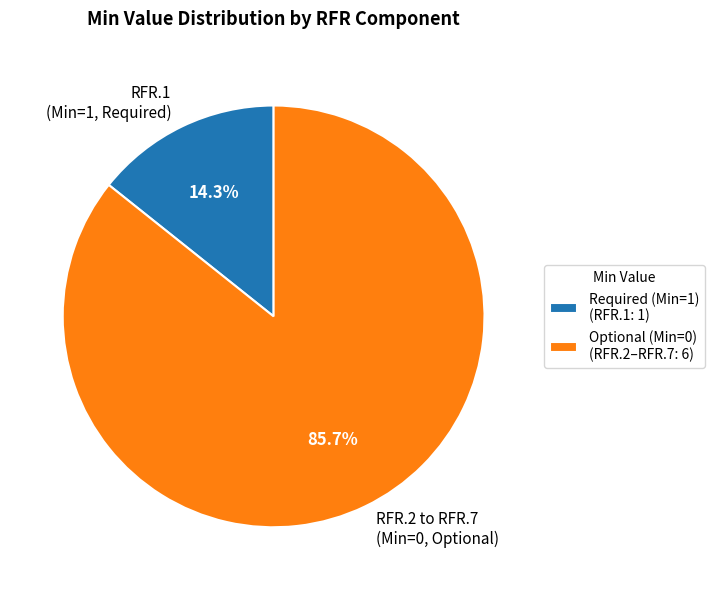

Does RFR.1 (Min=1, Required) represent more than half of the total?

No